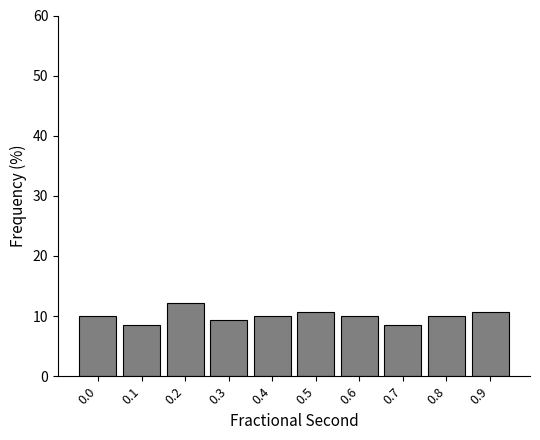

Reading left to right, transcribe all the data shown in this chart.

10.0	8.6	12.1	9.3	10.0	10.7	10.0	8.6	10.0	10.7